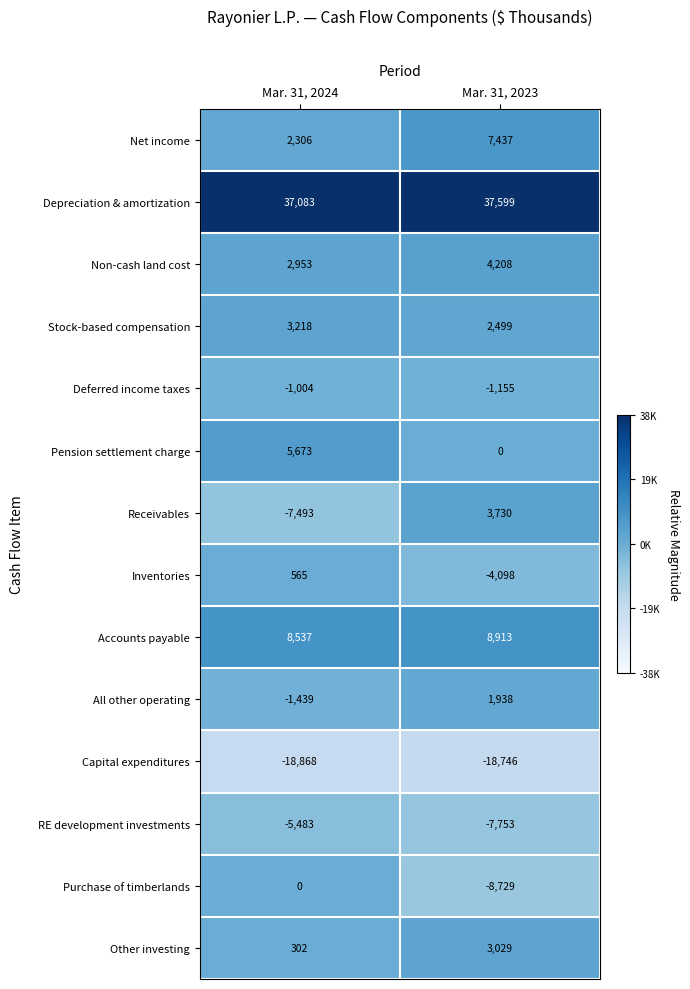

What is the average value of the Net income series?

4872